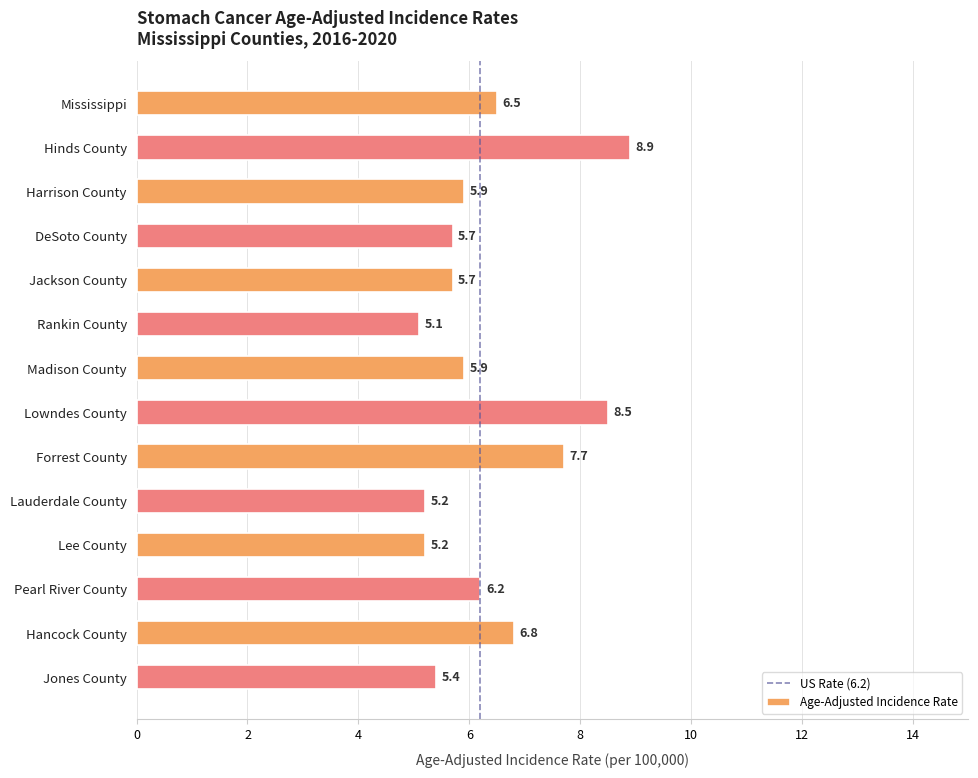

What is the label of the 13th bar from the top?

Hancock County